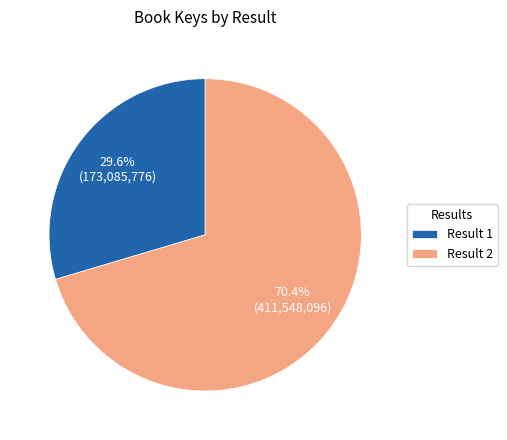

How many segments does this pie chart have?

2